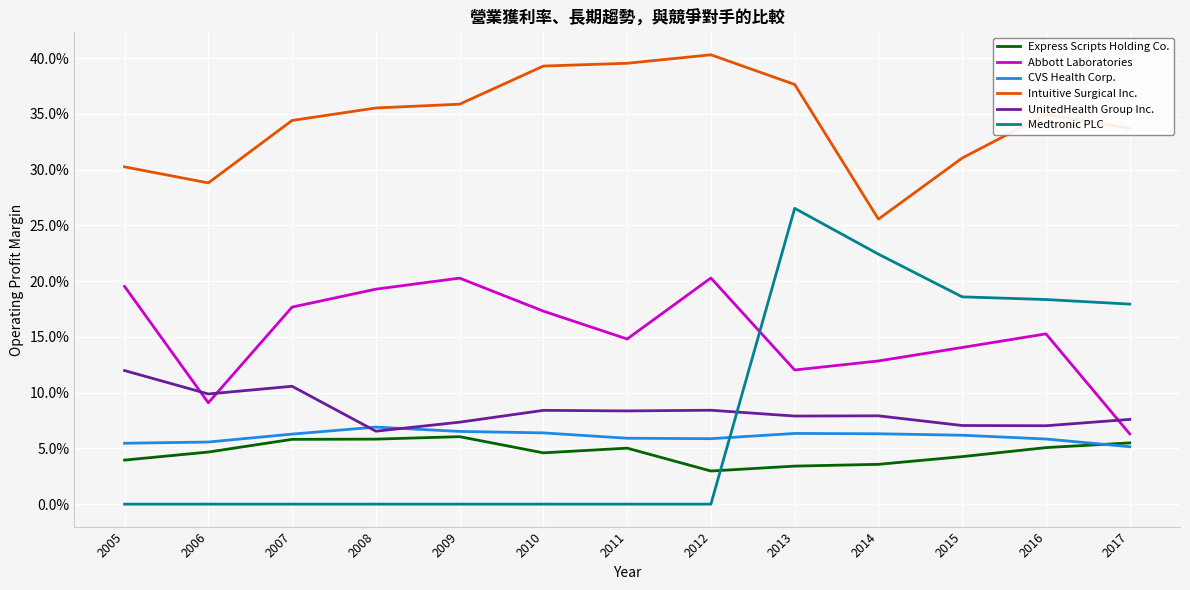

At which category does Abbott Laboratories reach its first local valley?

2006